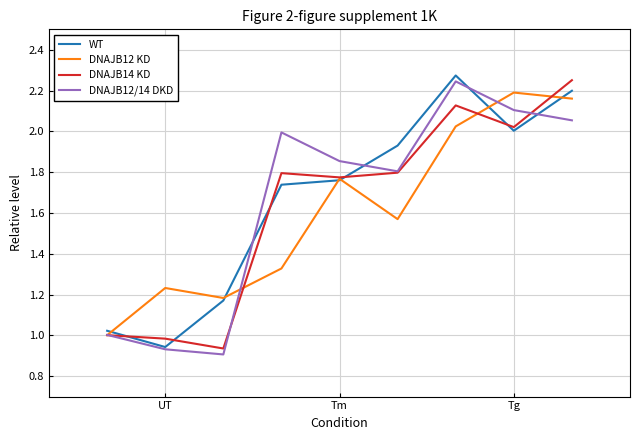

What is the sum of all DNAJB14 KD values?

14.7